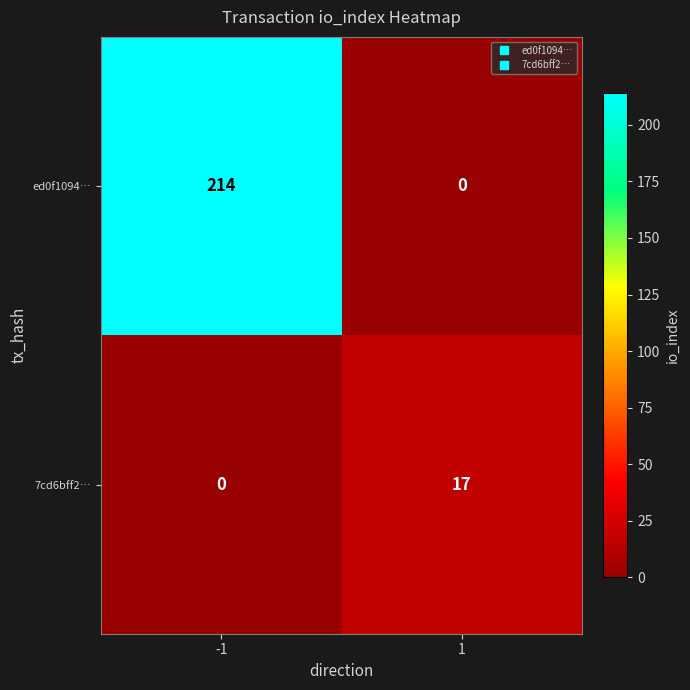

Reading right to left, list all the values displayed in this chart.

ed0f1094…: 1=0	-1=214
7cd6bff2…: 1=17	-1=0